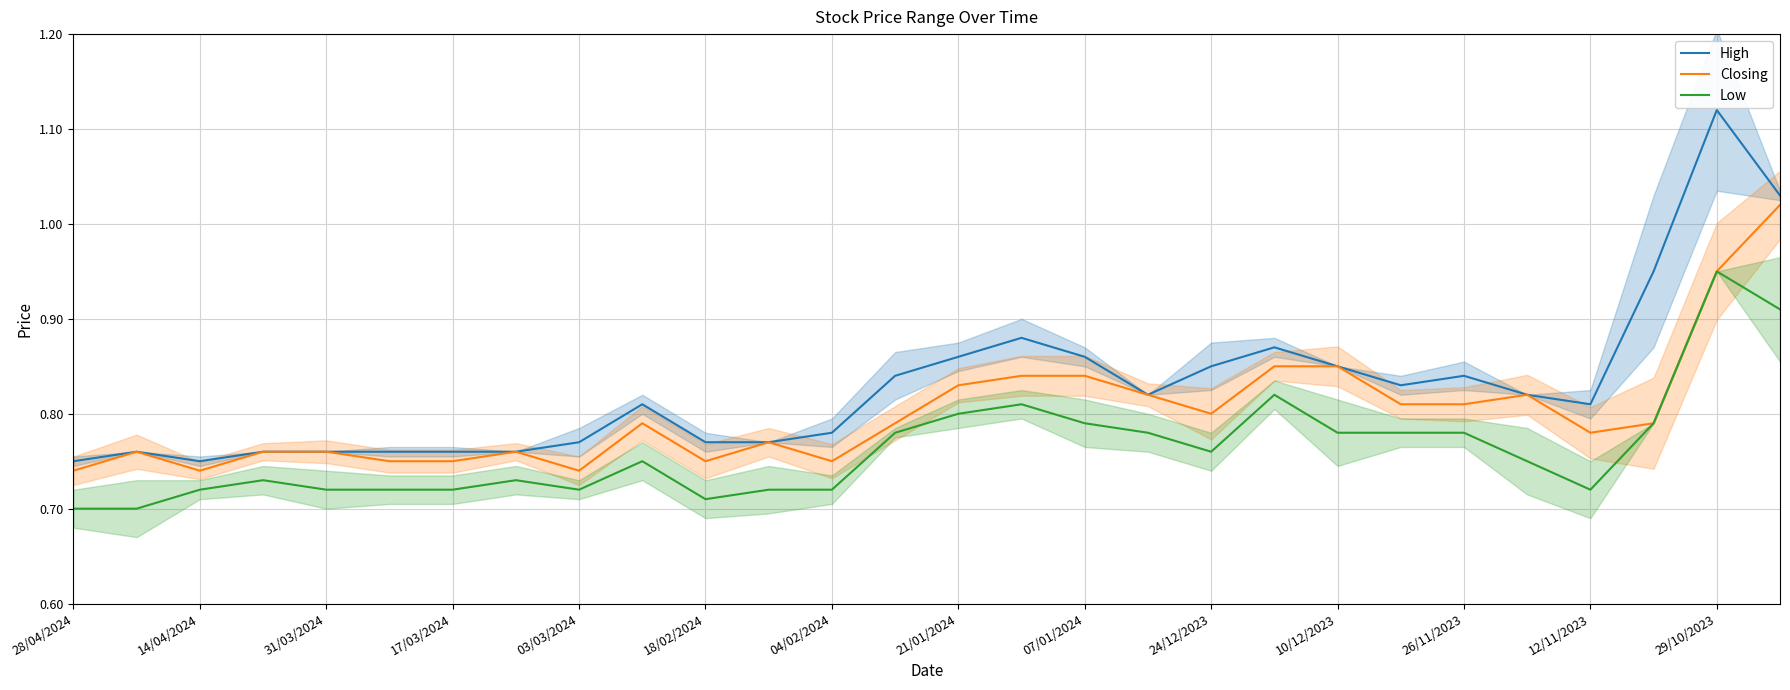

How many lines are shown in the chart?

3